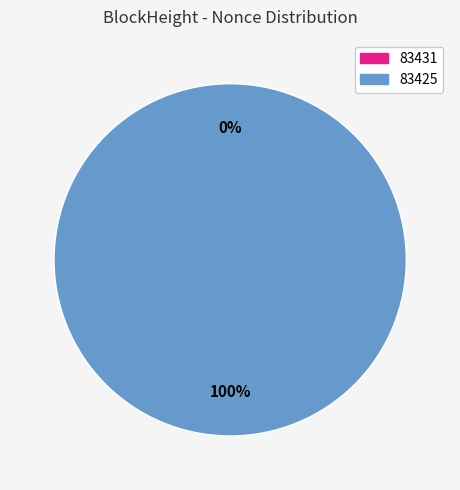

Is there a majority slice in this chart?

Yes